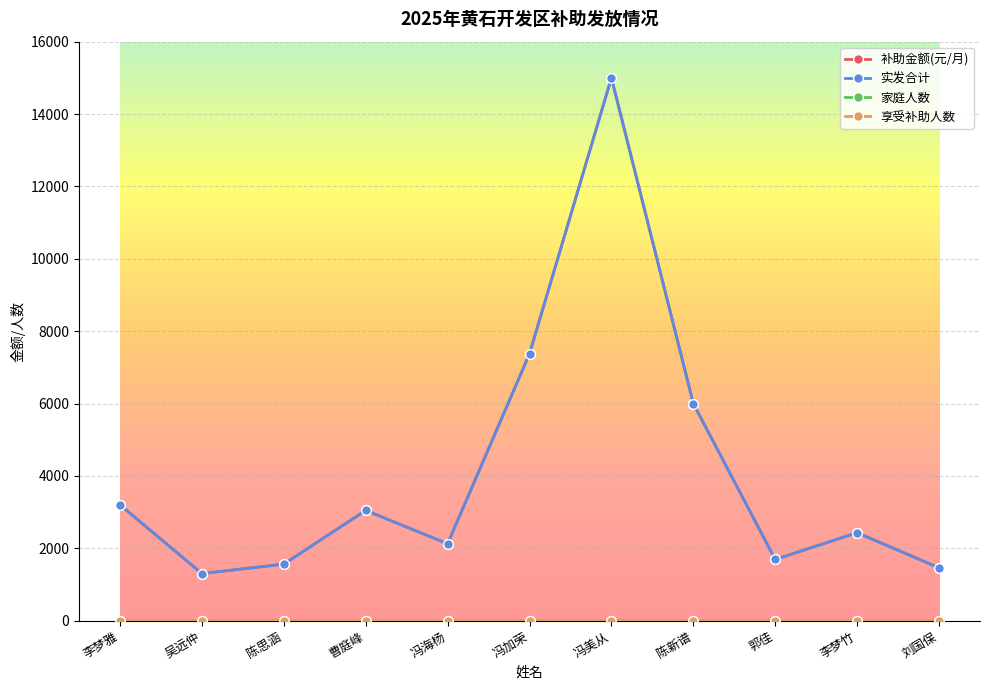

How many values in the 享受补助人数 series are below 2?

5